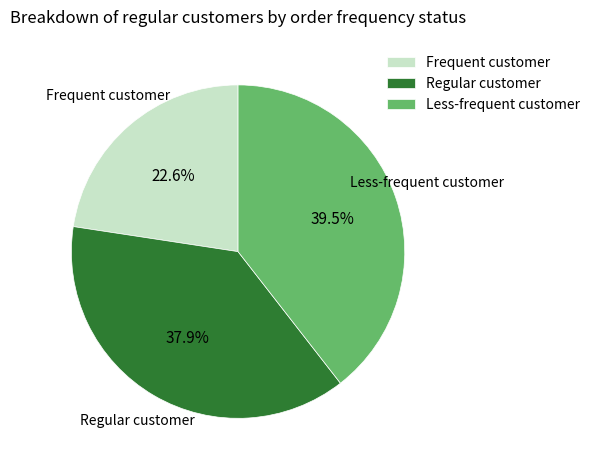

Is the sum of Frequent customer and Less-frequent customer greater than half?

Yes